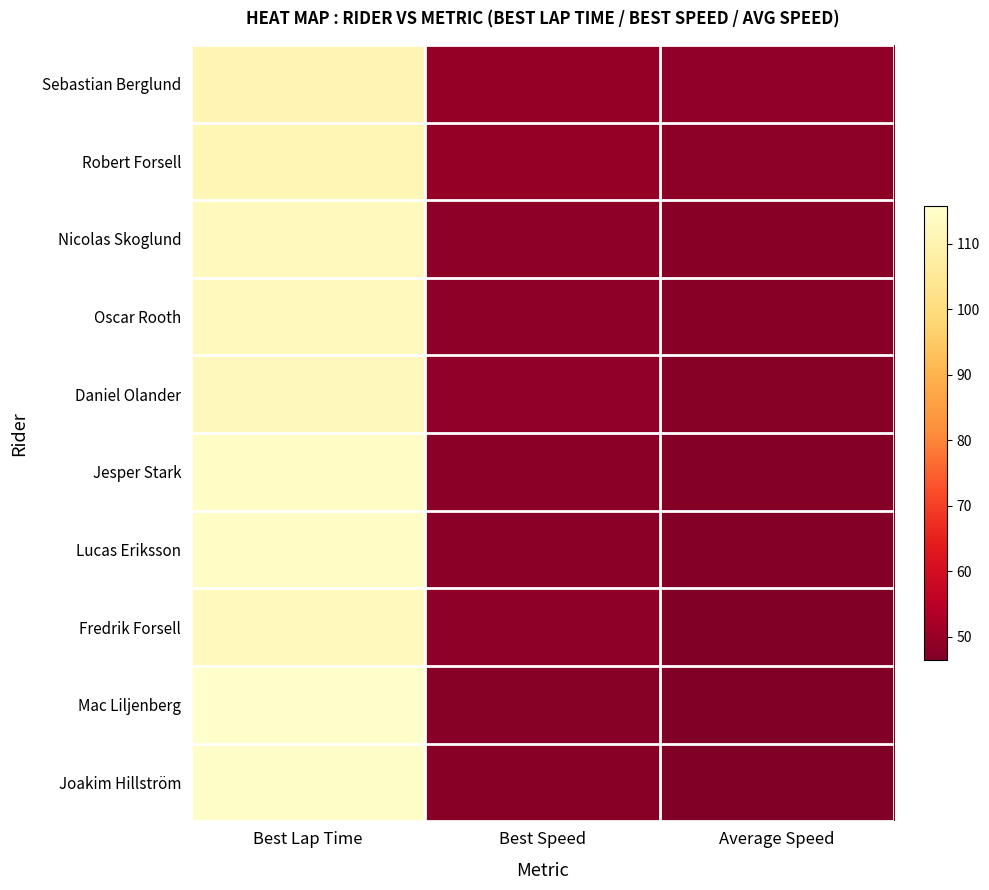

Which category has the lowest value across all series?

Average Speed